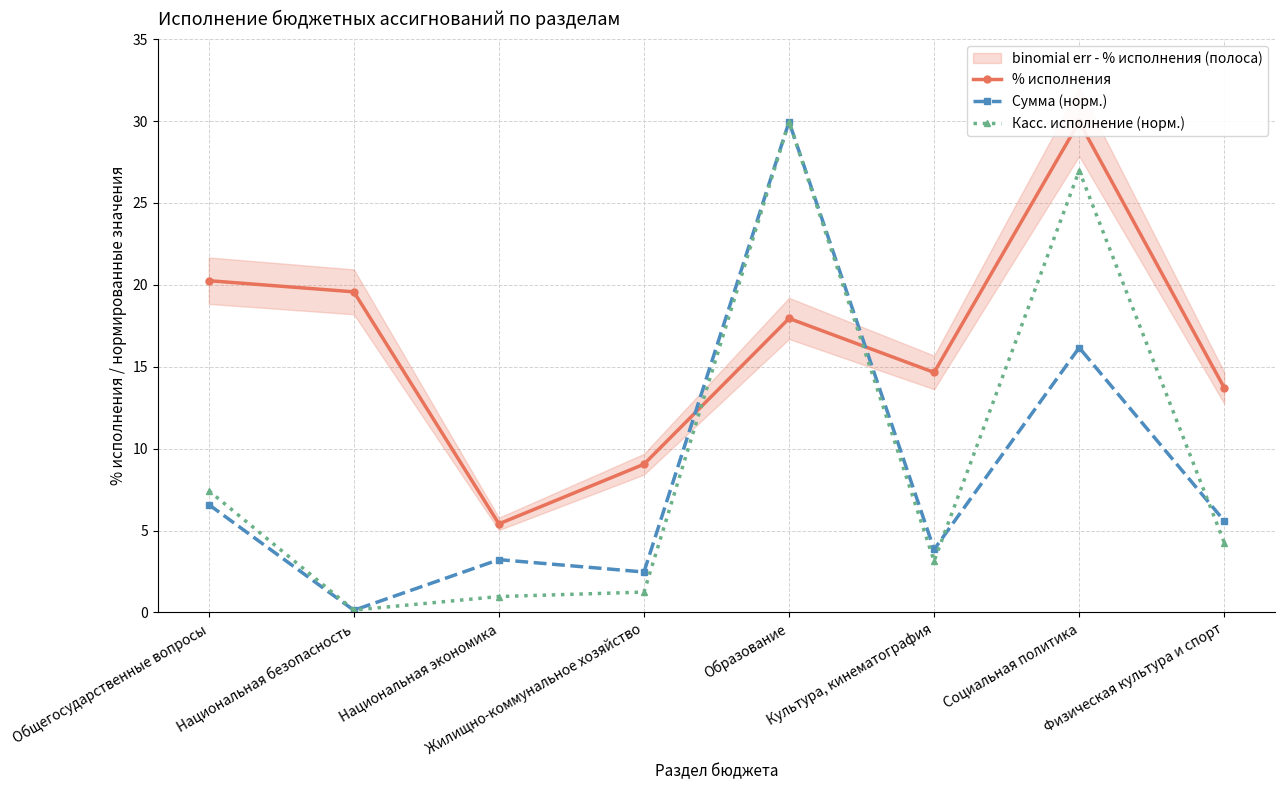

What is the value of the Касс. исполнение (норм.) point at the 2nd from the left?

0.1